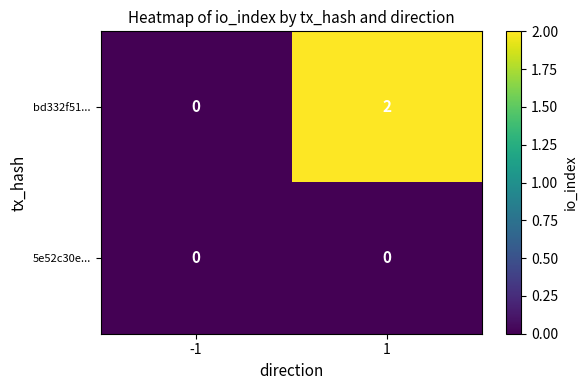

Which category has the highest value across all series?

1